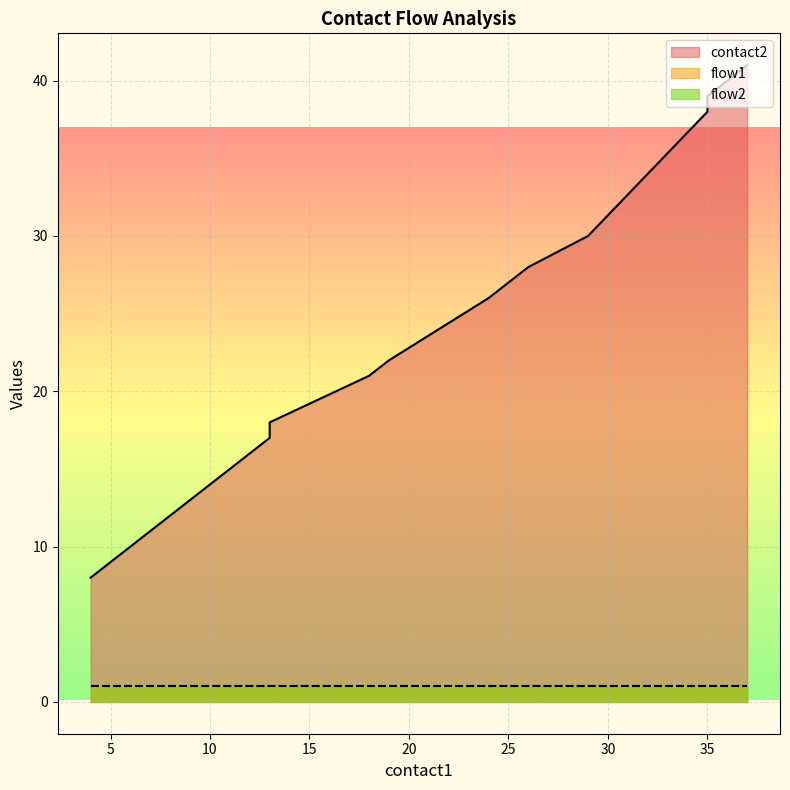

How many series are shown in this chart?

3